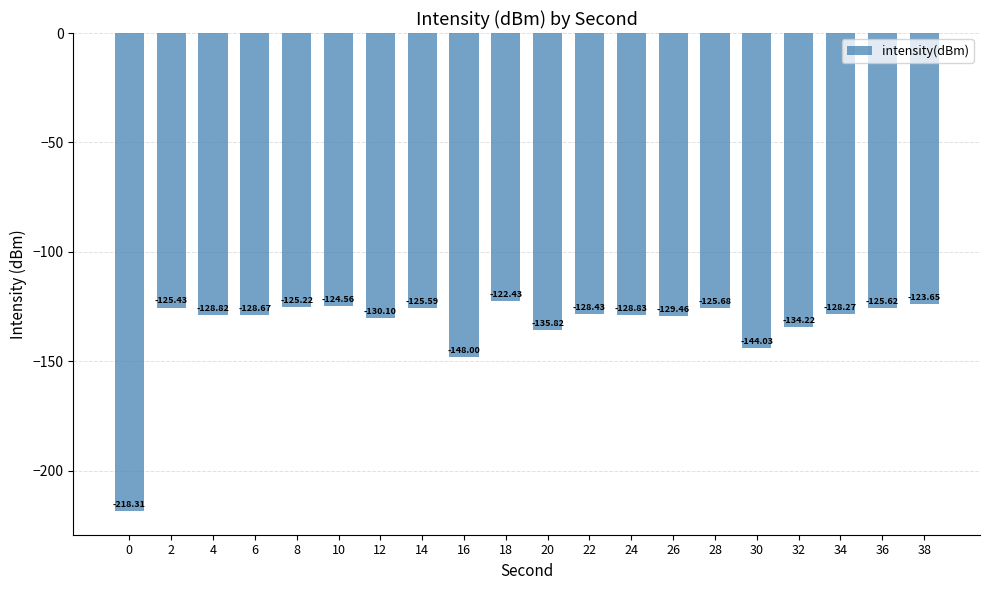

Does the chart contain stacked bars?

No